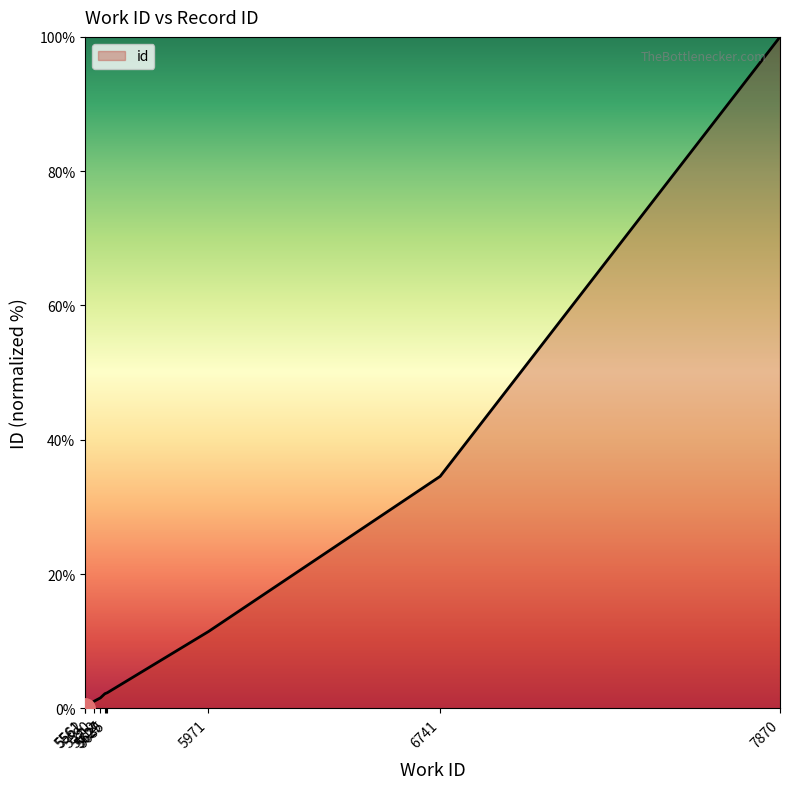

At which category does the chart reach its peak across all series?

7870